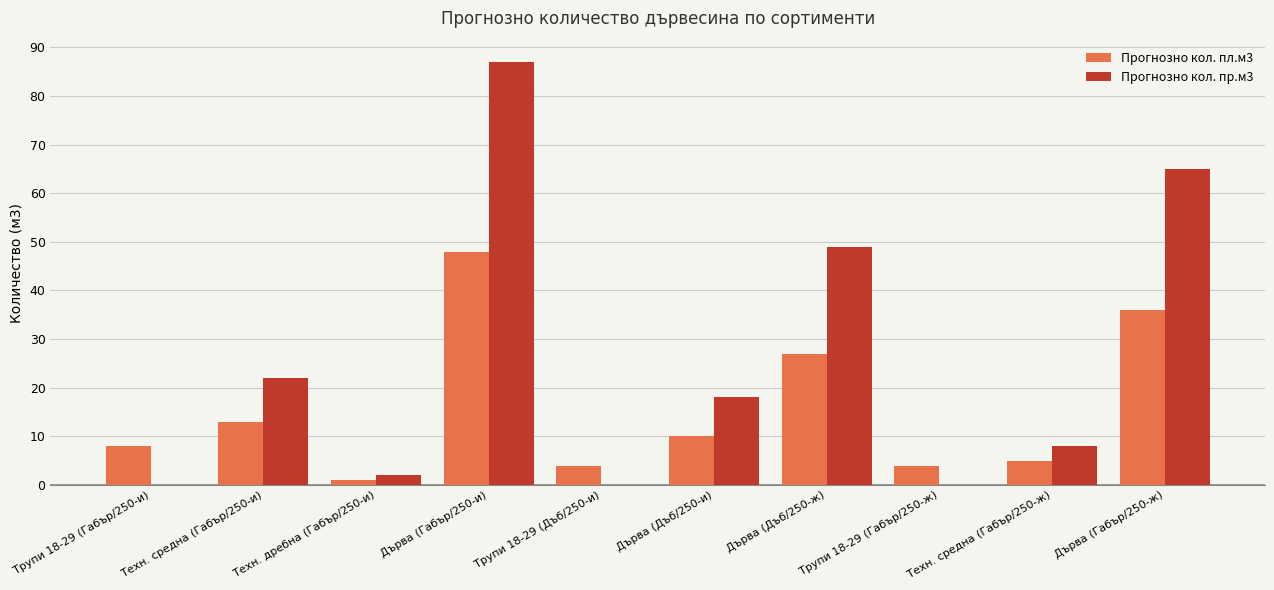

Count the number of categories in the chart.

10